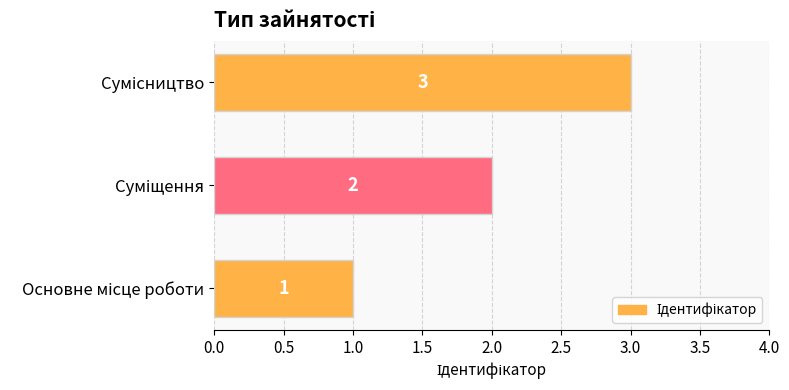

What is the difference between the maximum and minimum values?

2